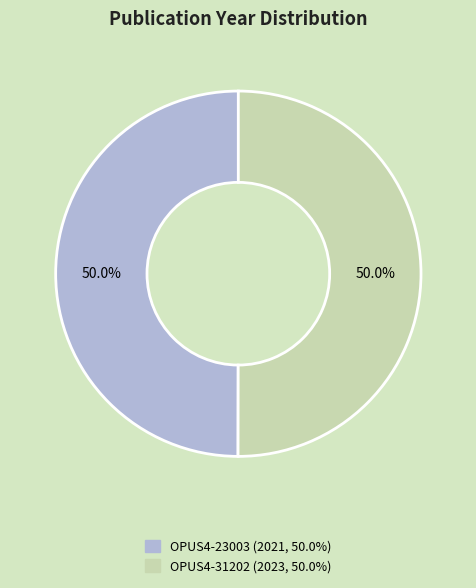

What is the ratio of the value at OPUS4-23003 to the value at OPUS4-31202?

1.0